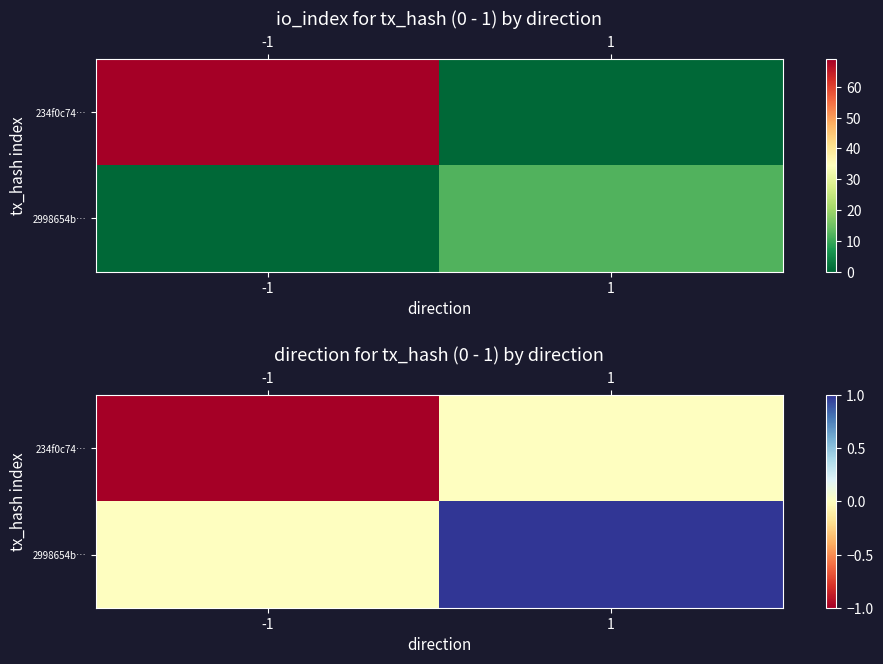

Which series has the largest total across all categories?

2998654b…